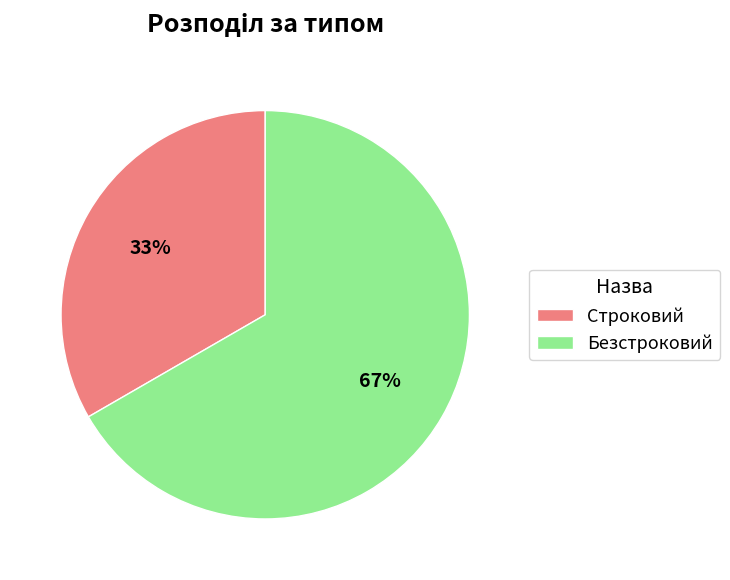

To the nearest percent, what is the combined percentage of Безстроковий and Строковий?

100%